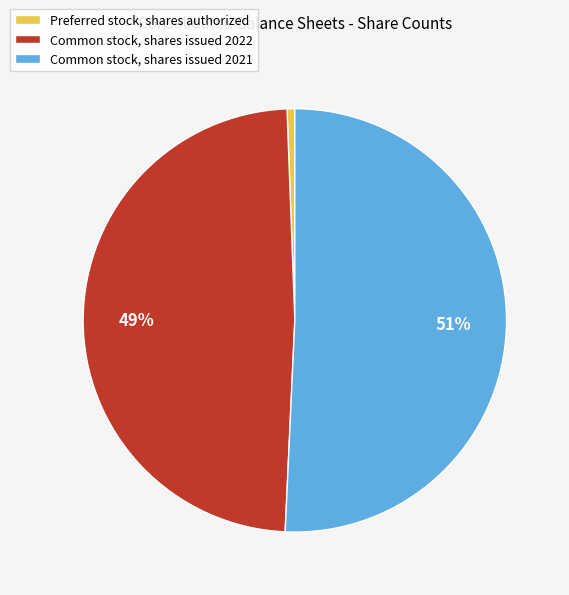

Is Common stock, shares issued 2021 the majority of the pie?

Yes